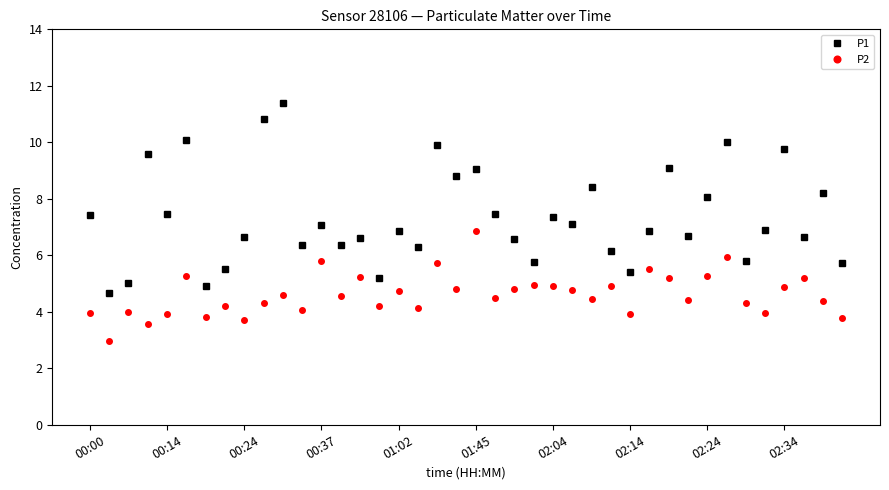

What is the minimum value for P1?

4.7